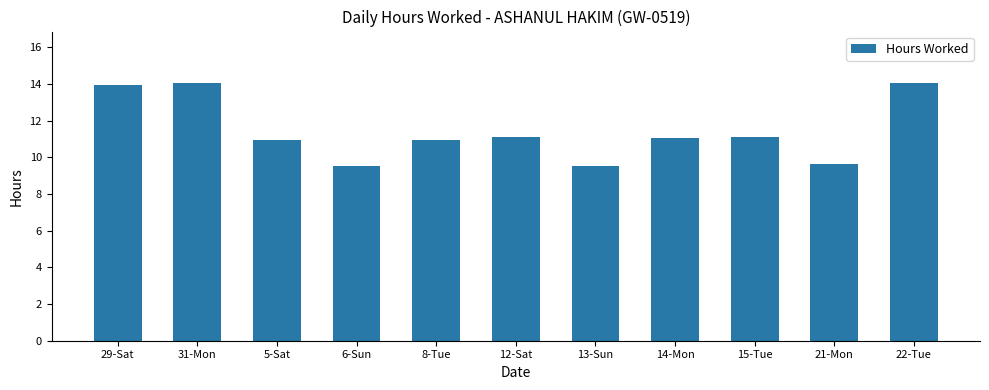

Which has a higher value, 31-Mon or 5-Sat?

31-Mon